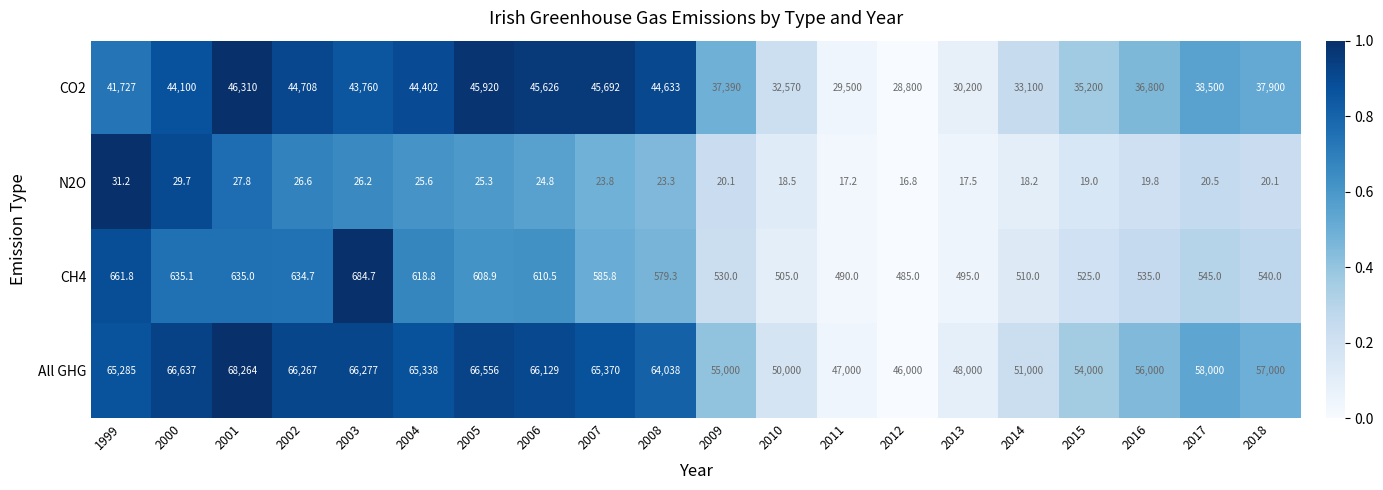

What is the difference between the highest and lowest values at 2006?

66104.2